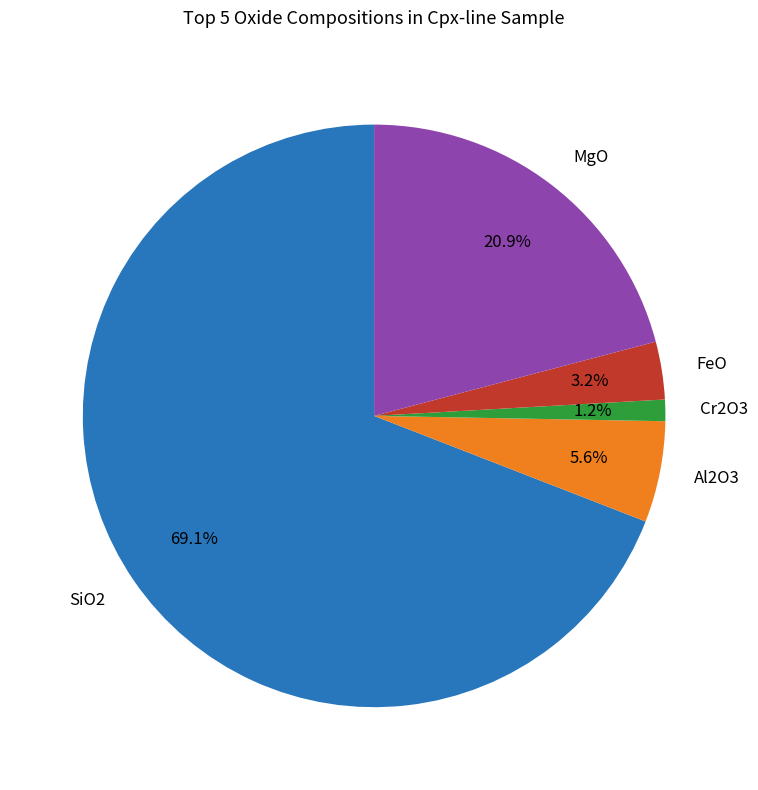

Rank the categories by value from lowest to highest.

Cr2O3, FeO, Al2O3, MgO, SiO2